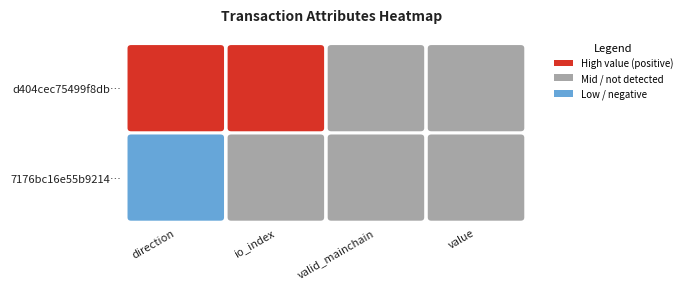

How many distinct data groups are displayed?

2